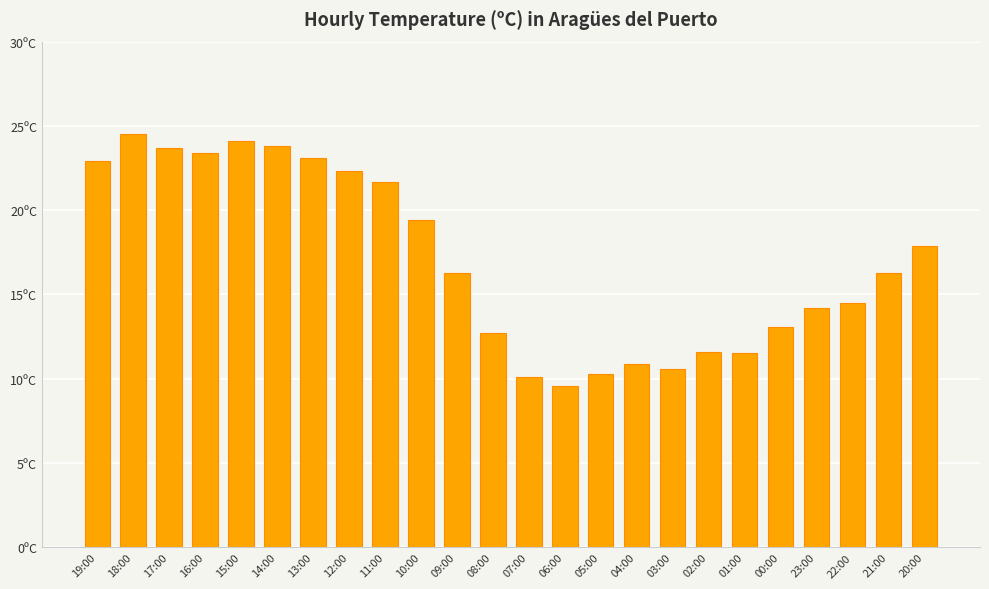

True or false: the data shows 11.1 at 15:00.

False